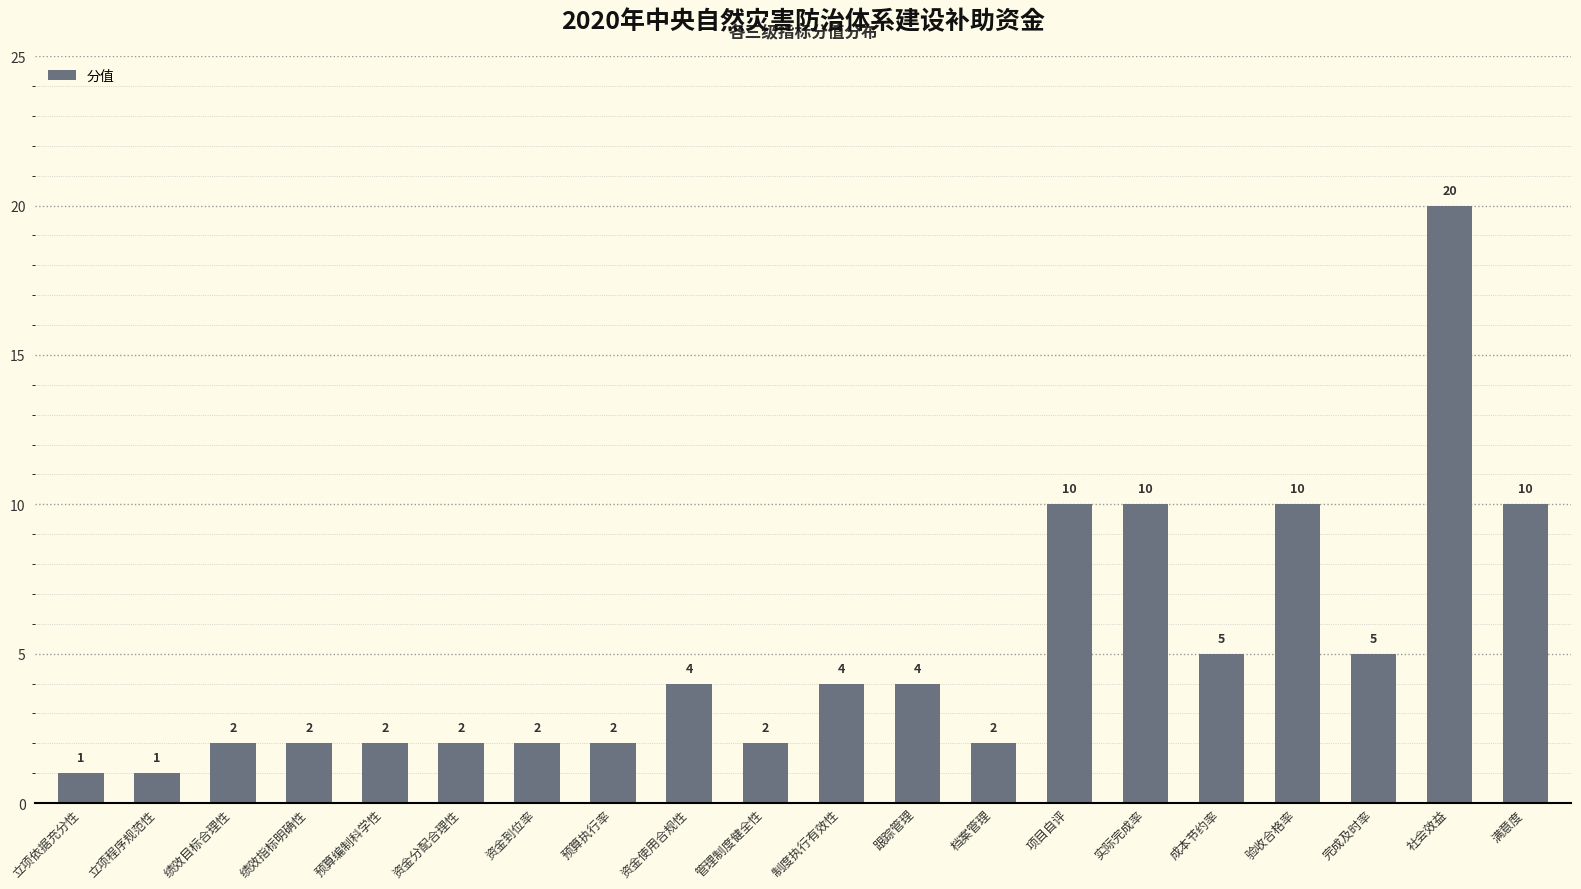

What is the sum of the values at 满意度 and 社会效益?

30